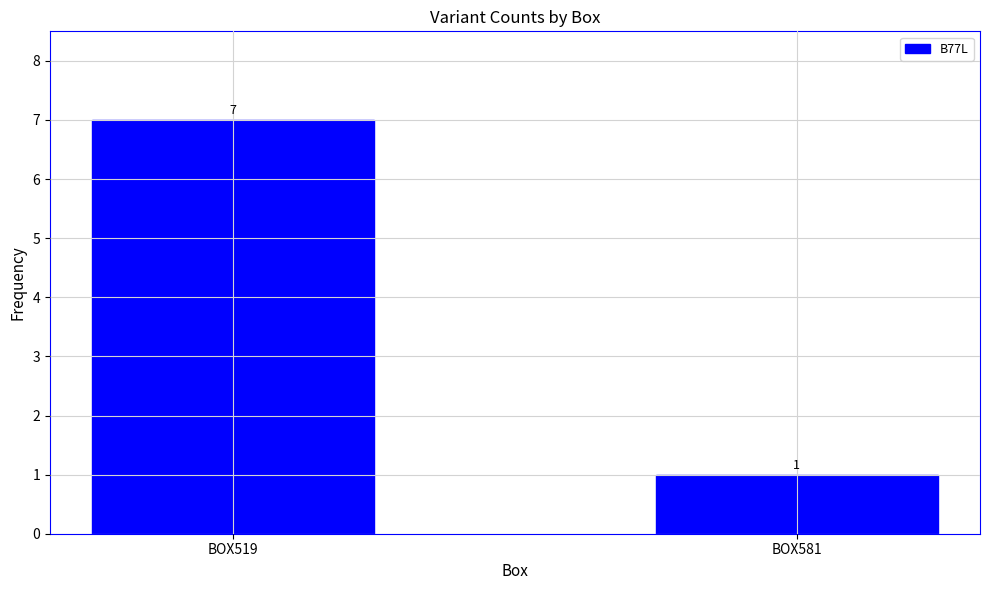

Approximately how many times larger is the value at BOX519 compared to BOX581?

7.0